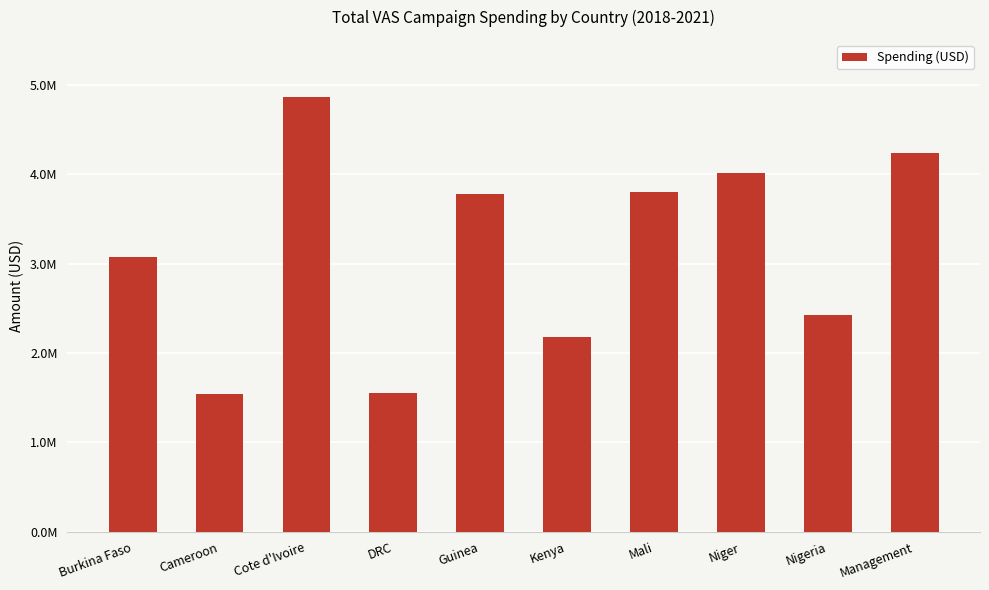

True or false: the data shows 991338.2 at Cameroon.

False